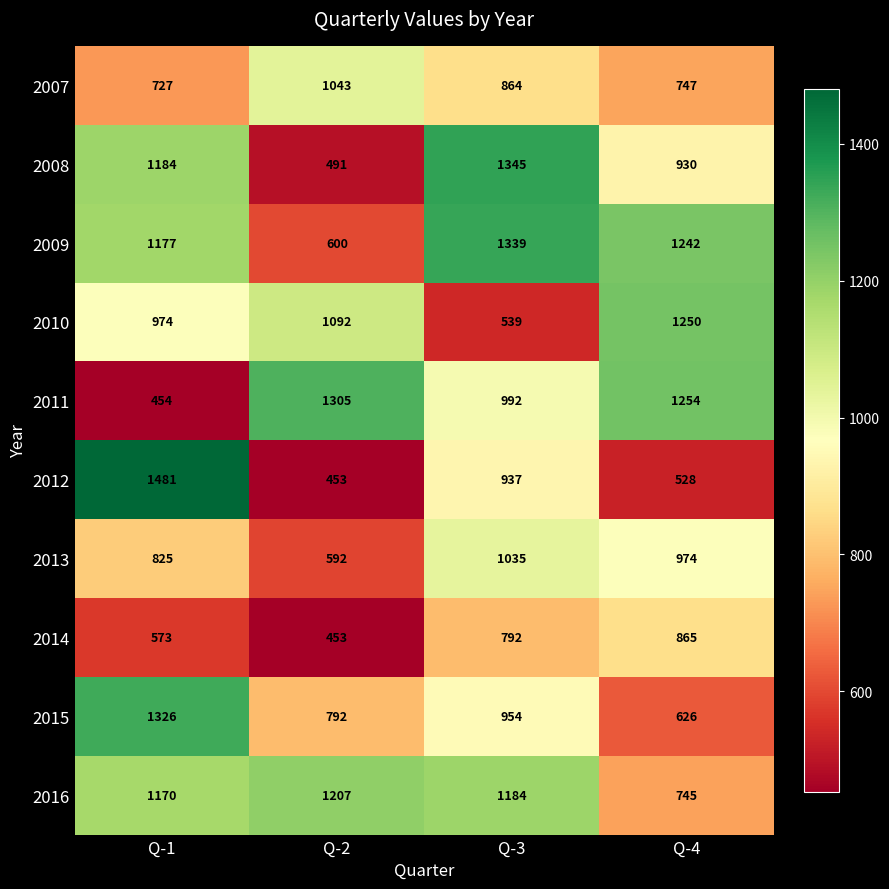

At how many categories does at least one series exceed 1024?

4